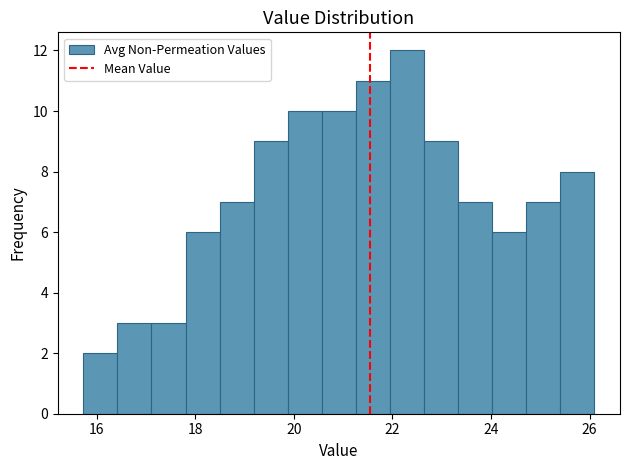

Read against the x-axis, roughly where is the centre of the tallest bar?

22.2